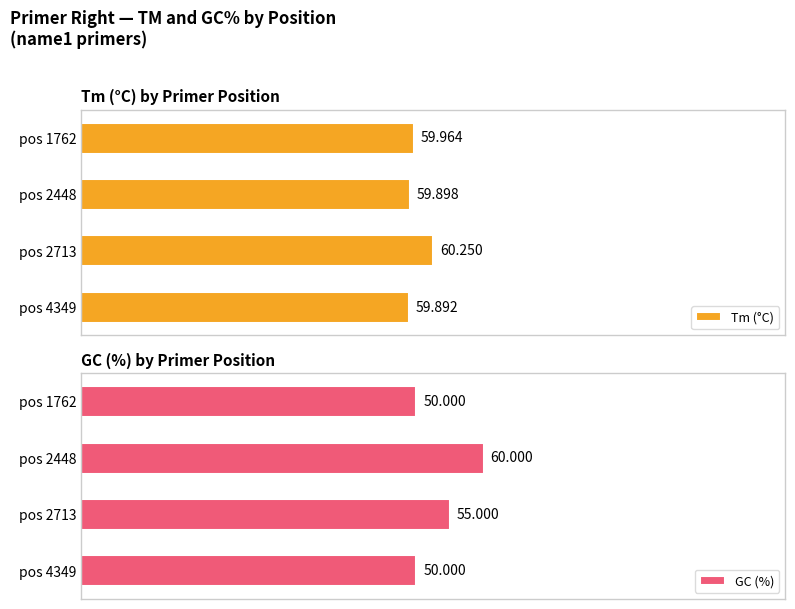

Are the bars grouped side by side (vs. stacked)?

Yes